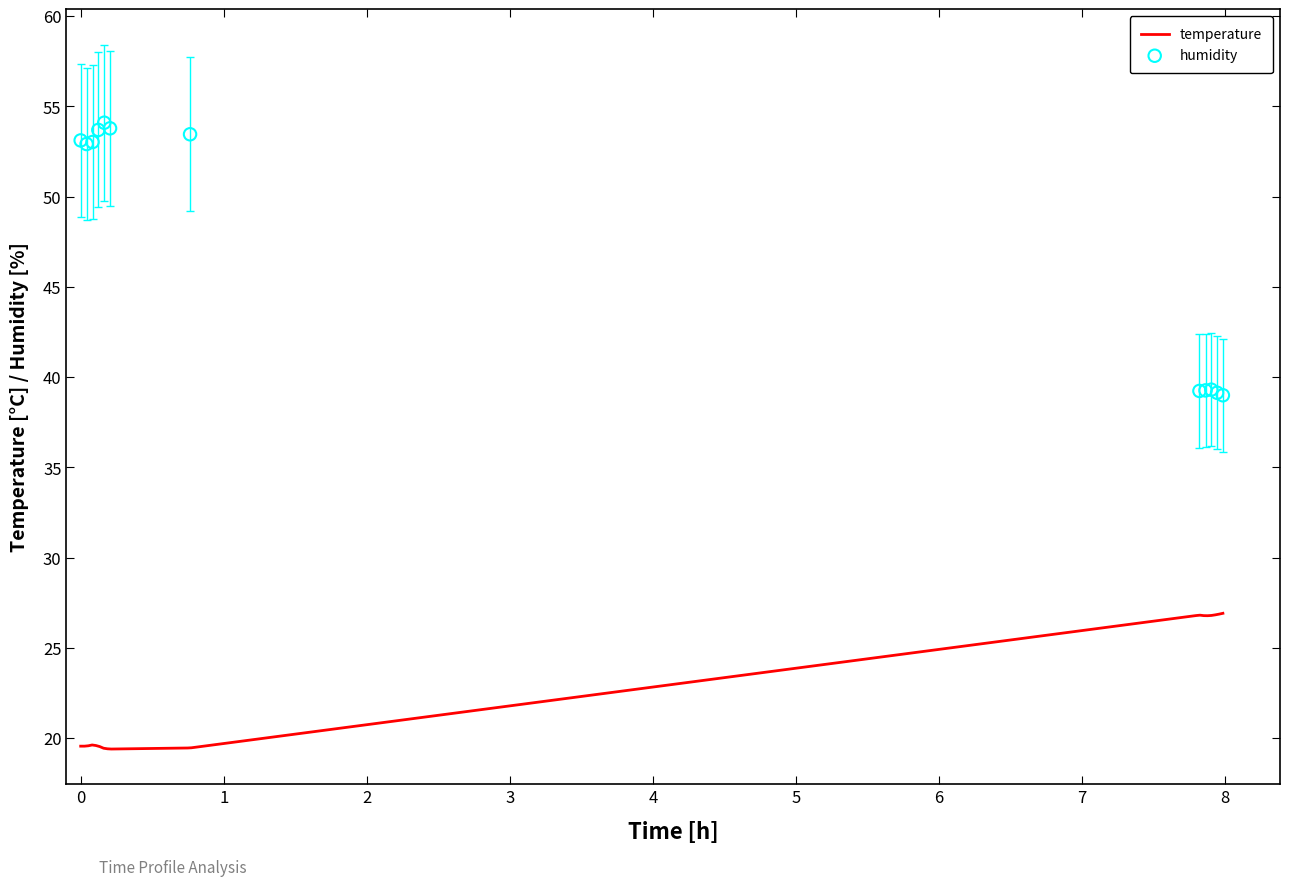

What is the highest value of the temperature series?

26.9